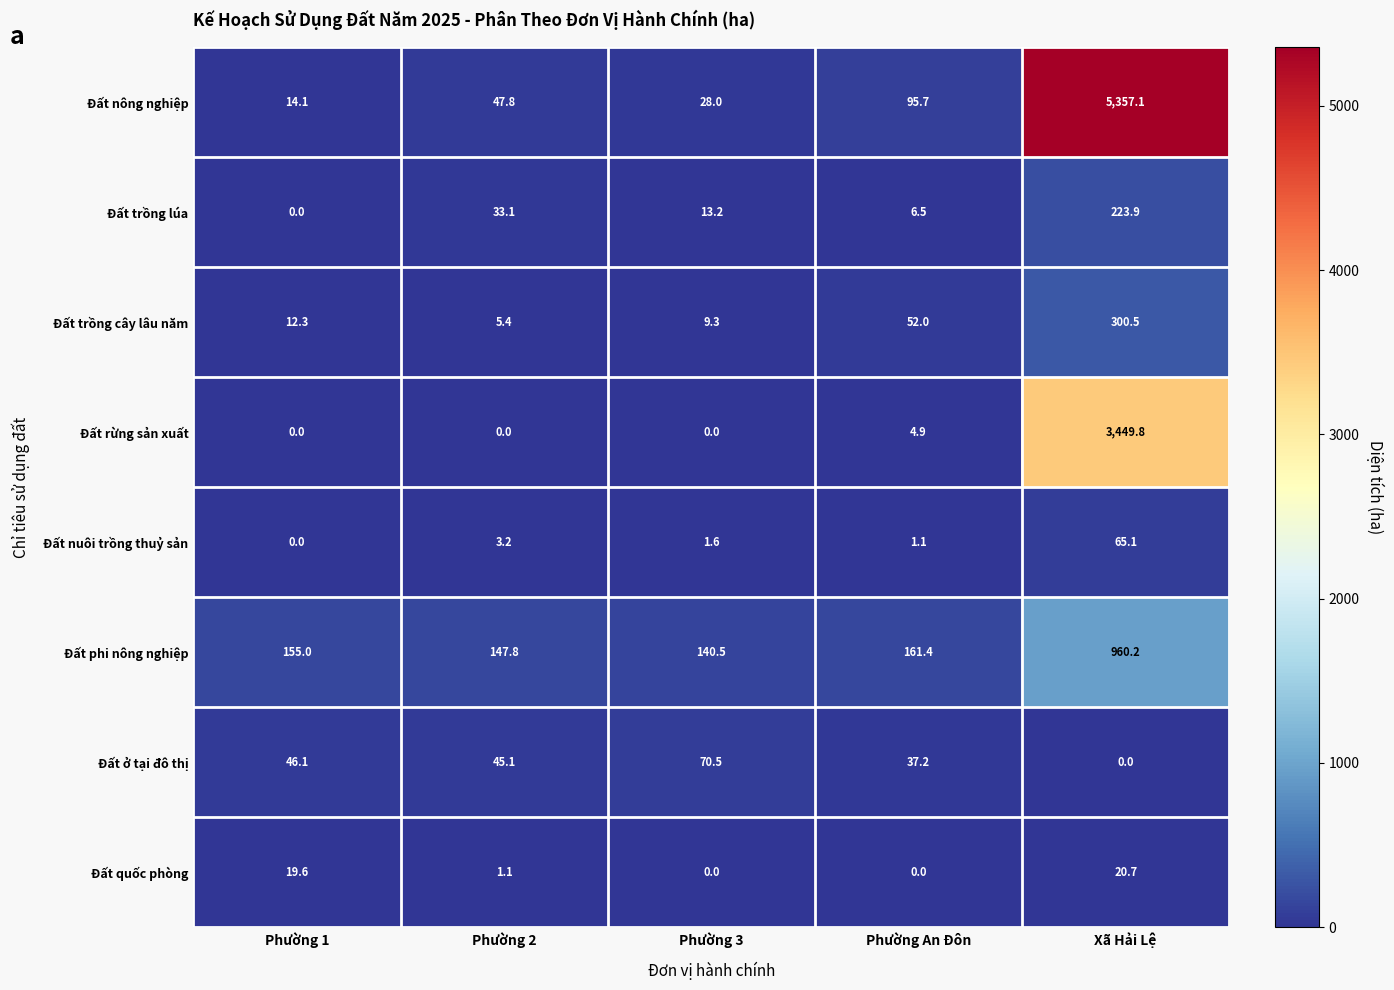

How many series are shown in this chart?

8